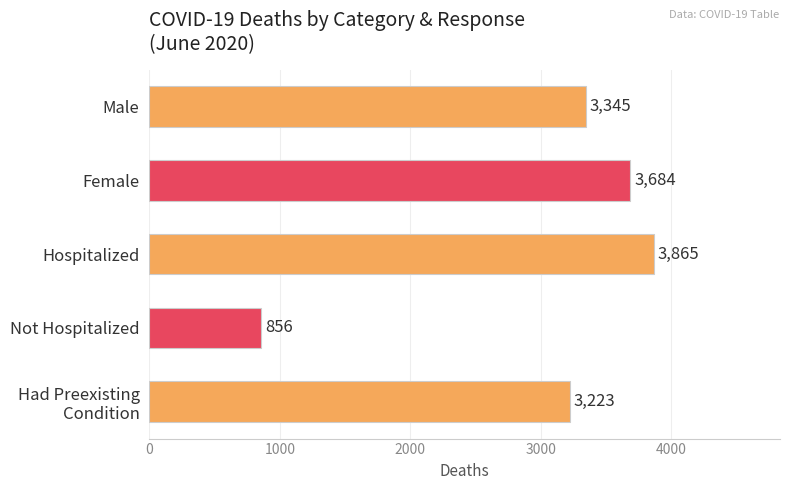

Which category has the lowest value across all series?

Not Hospitalized